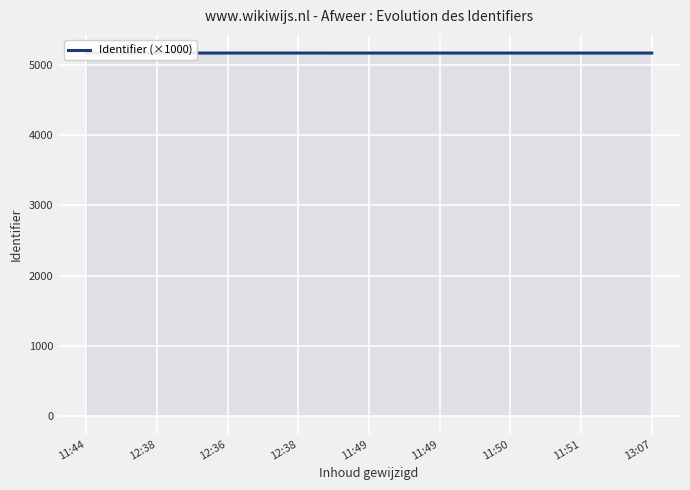

What is the maximum value shown in the chart?

5171.7